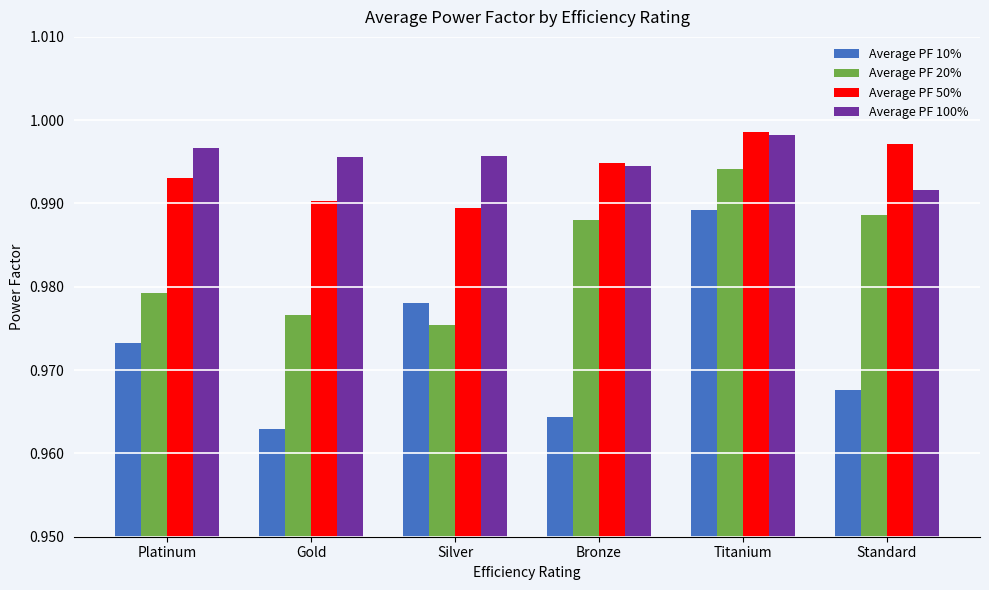

Between Platinum and Gold, which series saw the biggest shift?

Average PF 10%